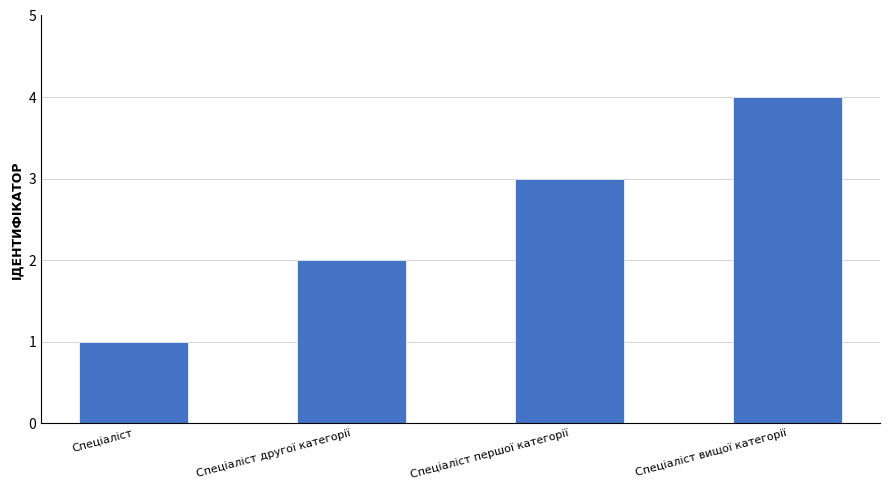

What is the difference between the maximum and second lowest values?

2